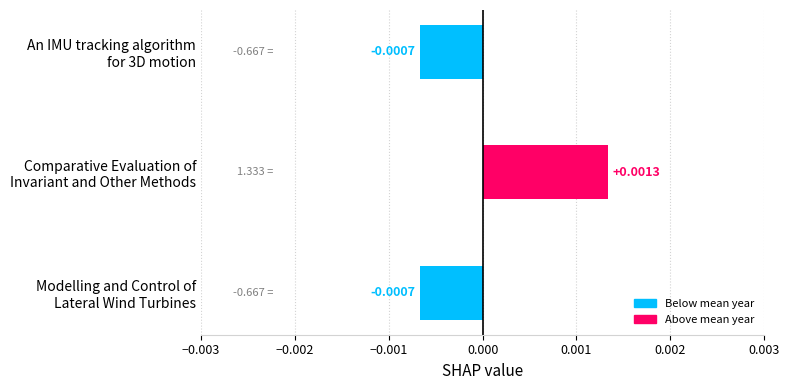

How many bars are there in total?

3